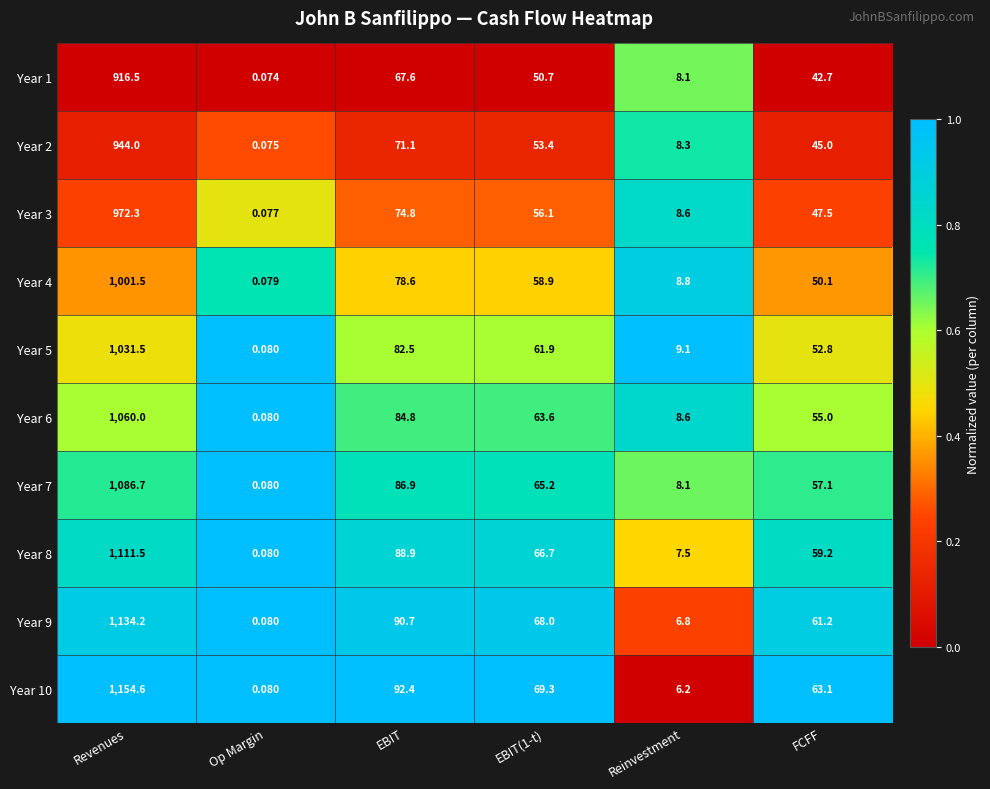

Where is Year 1 nearest to the value 458?

EBIT